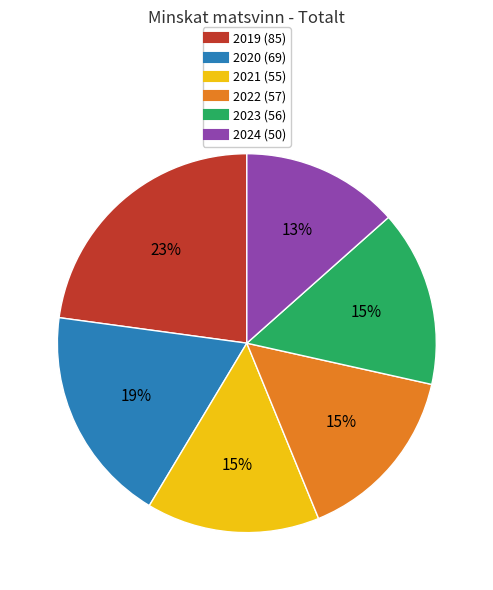

To the nearest percent, what is the combined percentage of 2022 and 2019?

38%